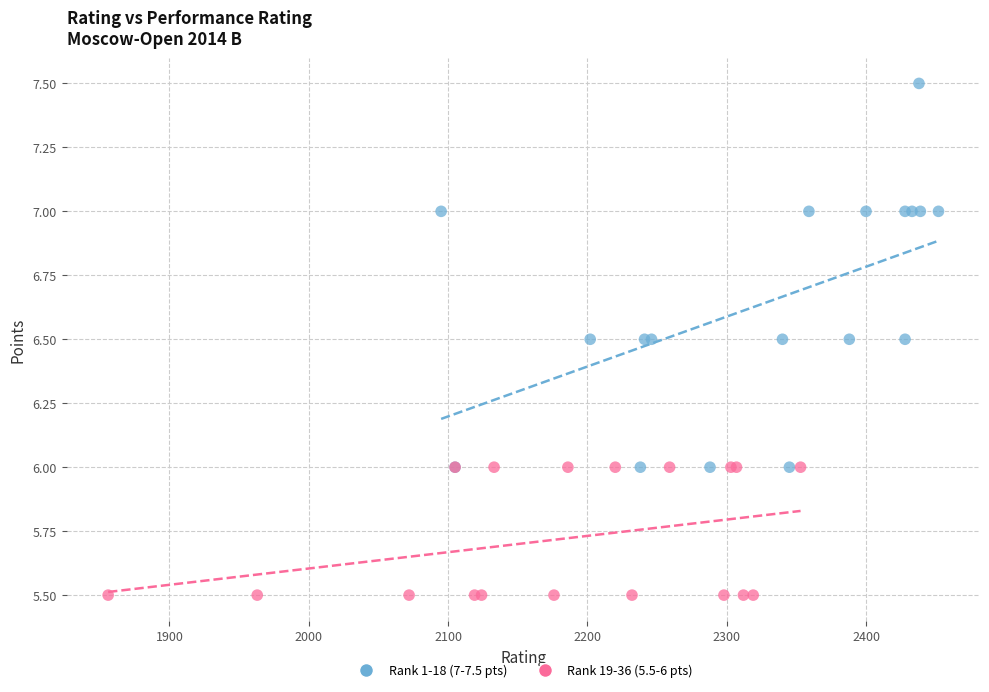

Which series has the largest Y range (max minus min)?

Rank 1-18 (7-7.5 pts)